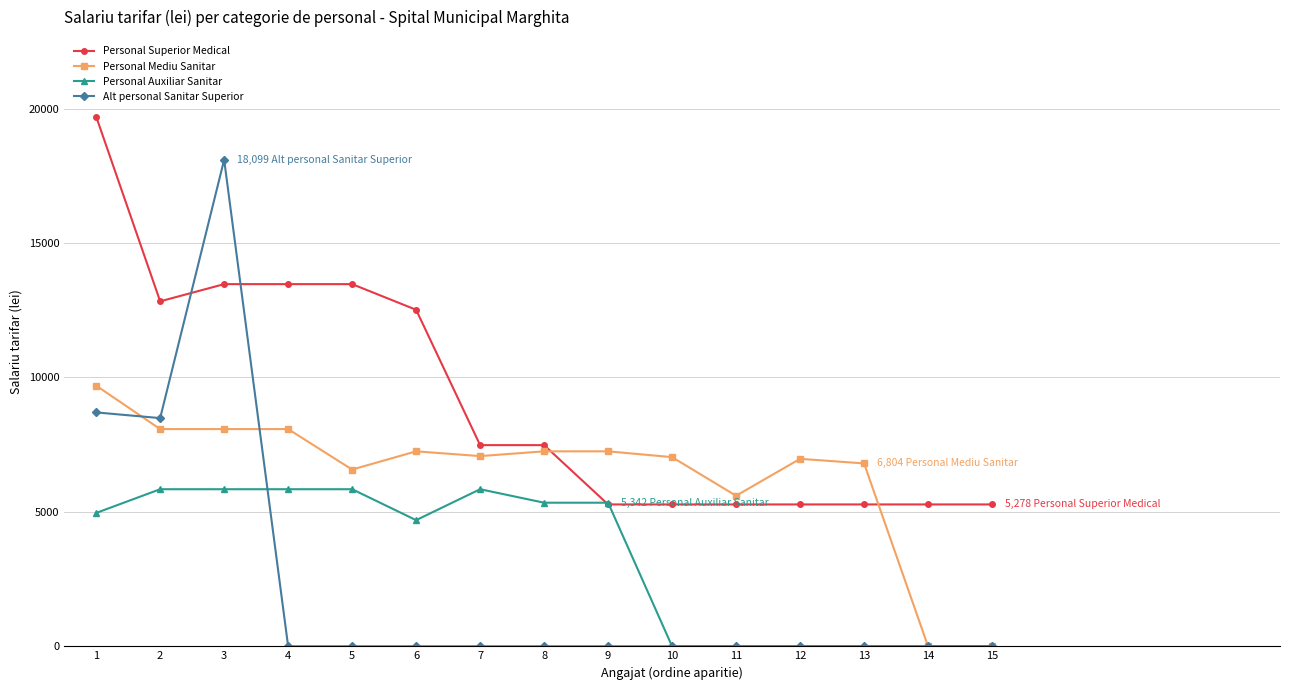

At how many categories does at least one series exceed 9463?

6